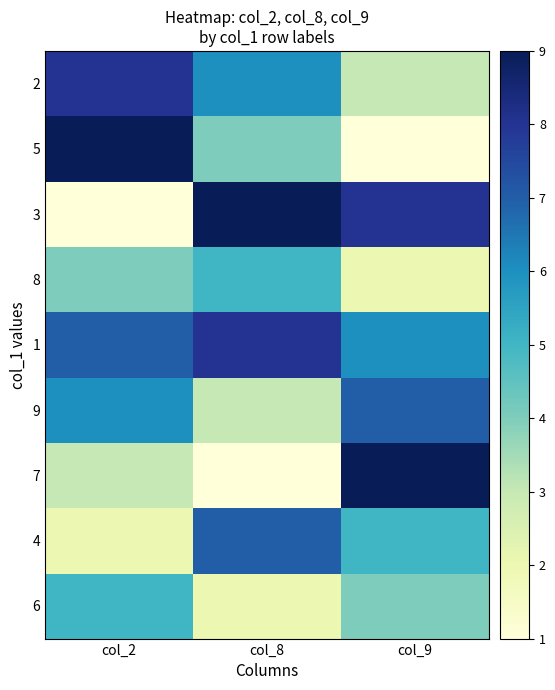

Which series has the largest range (max minus min)?

7